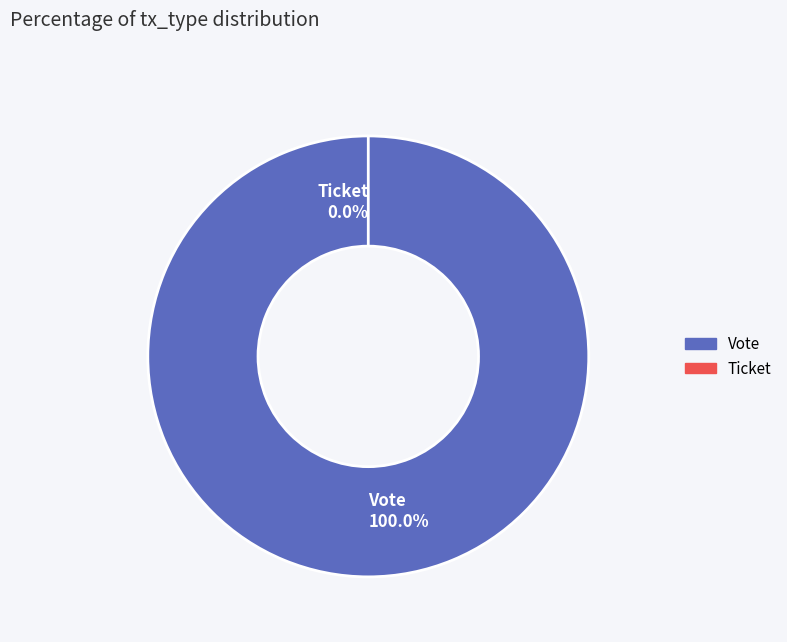

Which slice is the smallest?

Ticket